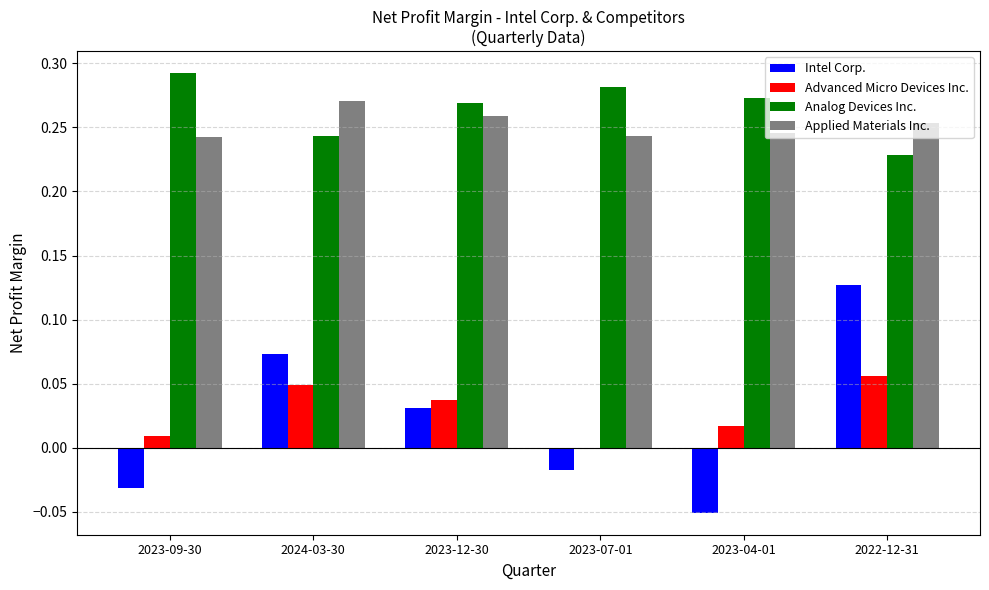

The Analog Devices Inc. series shows 0.1 at 2023-07-01. True or false?

False